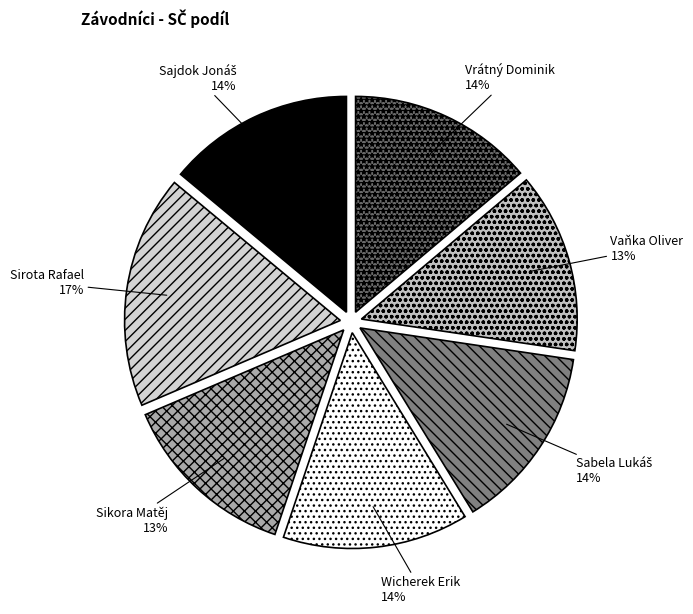

Does any single category account for the majority?

No